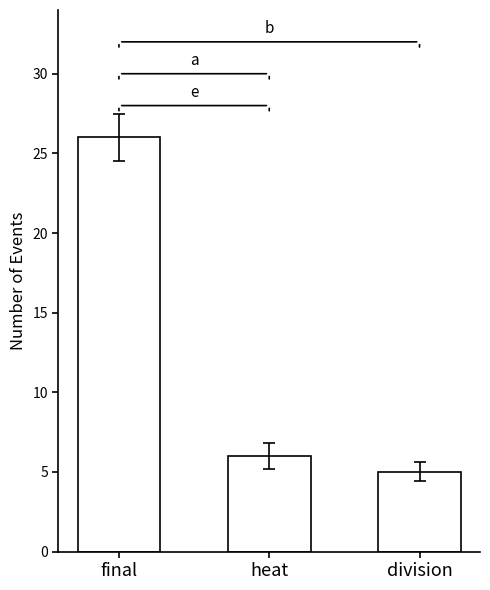

Which label corresponds to the smallest value in the chart?

division